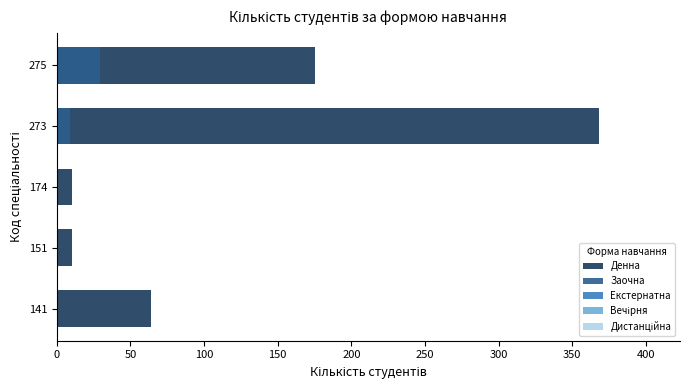

What is the minimum value for Дистанційна?

0.6